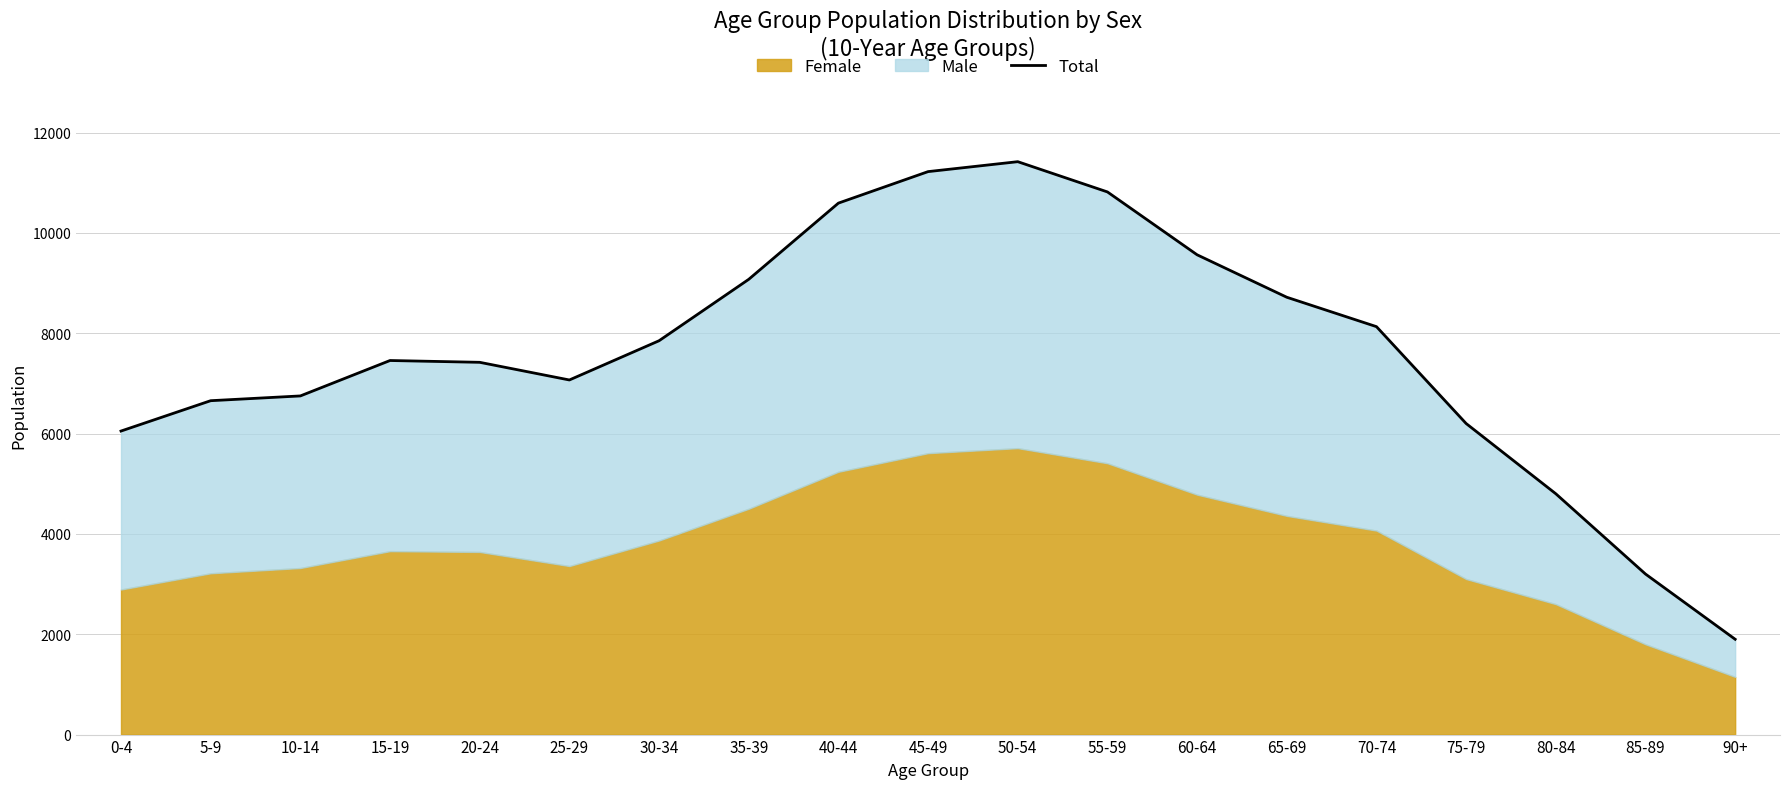

What is the label of the 9th point from the right?

50-54